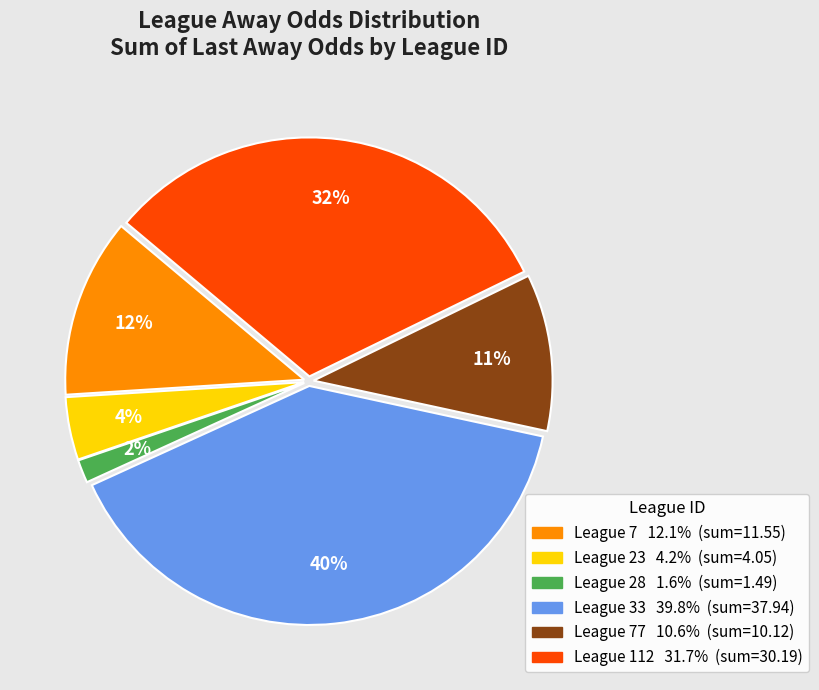

How many slices are in this pie chart?

6